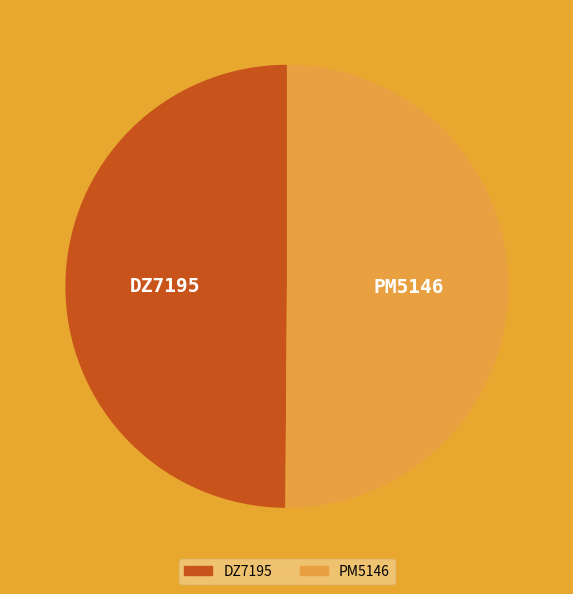

True or false: DZ7195 accounts for 50% of the total.

True